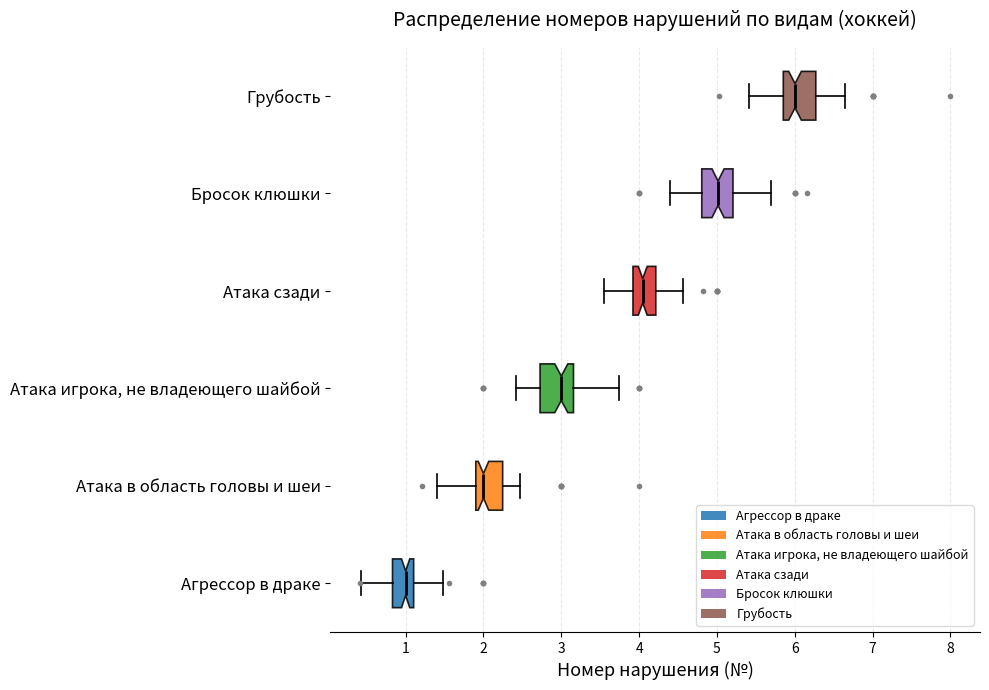

Where does the left whisker of the box for Грубость end on the x-axis? The values are not printed on the chart, so give them approximately, as read against the axis.

5.4